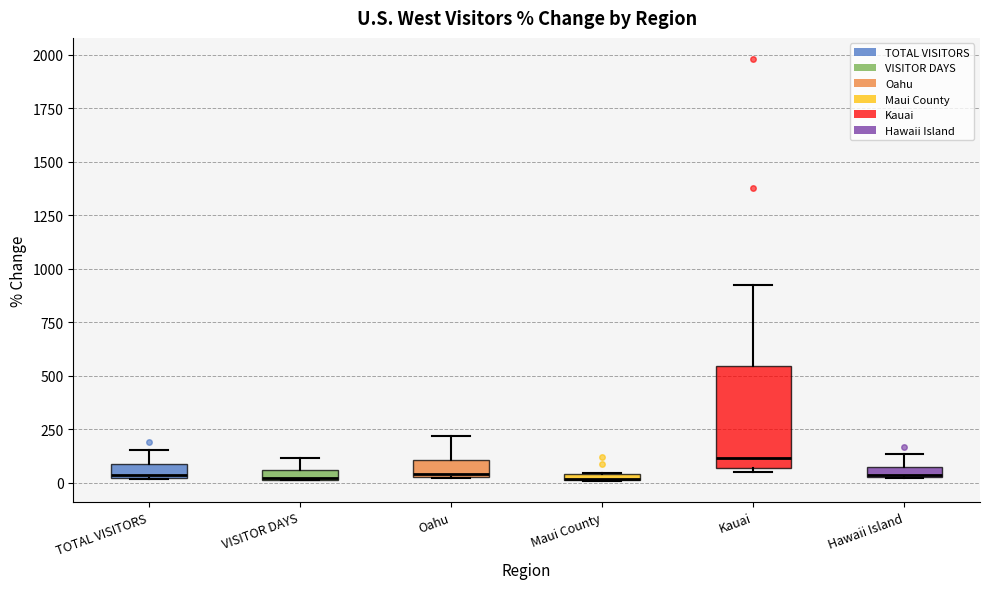

Which box is the tallest, from its lower edge to its upper edge?

Kauai